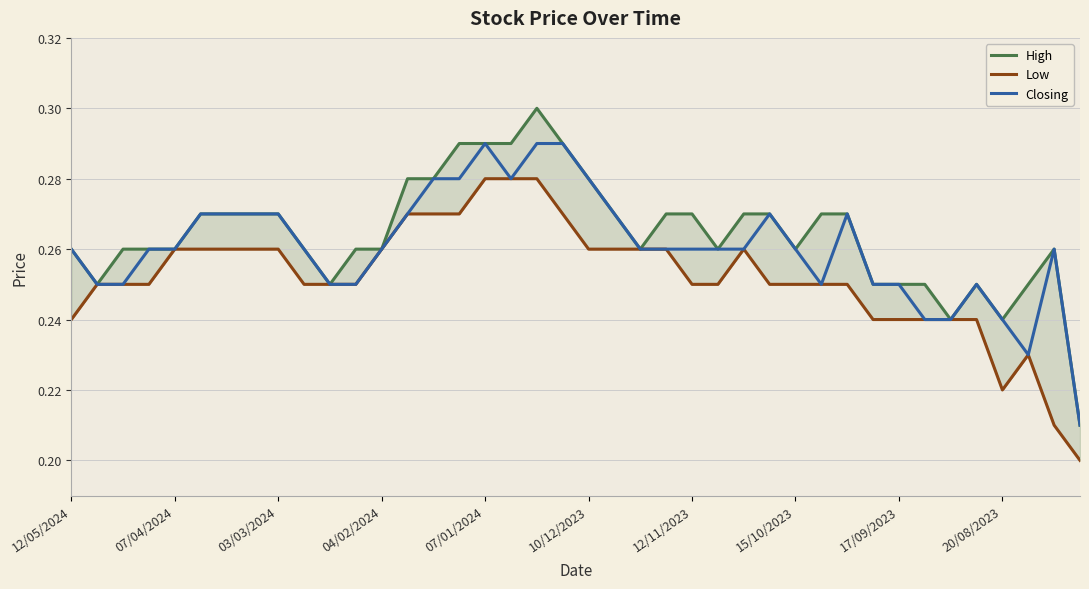

Reading left to right, transcribe all the data shown in this chart.

High: 0.3	0.2	0.3	0.3	0.3	0.3	0.3	0.3	0.3	0.3	0.2	0.3	0.3	0.3	0.3	0.3	0.3	0.3	0.3	0.3	0.3	0.3	0.3	0.3	0.3	0.3	0.3	0.3	0.3	0.3	0.3	0.2	0.2	0.2	0.2	0.2	0.2	0.2	0.3	0.2
Low: 0.2	0.2	0.2	0.2	0.3	0.3	0.3	0.3	0.3	0.2	0.2	0.2	0.3	0.3	0.3	0.3	0.3	0.3	0.3	0.3	0.3	0.3	0.3	0.3	0.2	0.2	0.3	0.2	0.2	0.2	0.2	0.2	0.2	0.2	0.2	0.2	0.2	0.2	0.2	0.2
Closing: 0.3	0.2	0.2	0.3	0.3	0.3	0.3	0.3	0.3	0.3	0.2	0.2	0.3	0.3	0.3	0.3	0.3	0.3	0.3	0.3	0.3	0.3	0.3	0.3	0.3	0.3	0.3	0.3	0.3	0.2	0.3	0.2	0.2	0.2	0.2	0.2	0.2	0.2	0.3	0.2